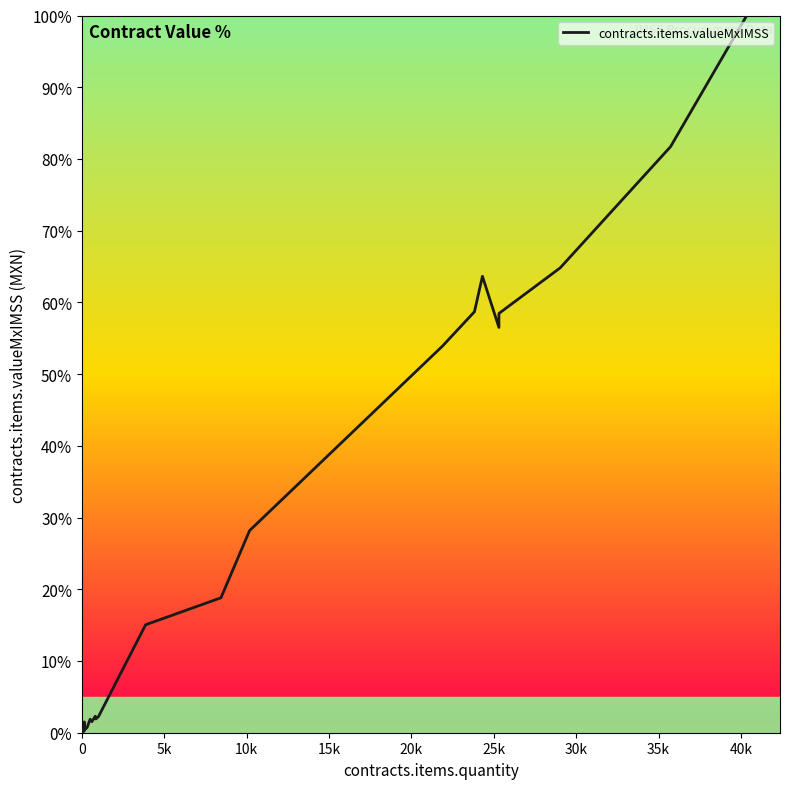

Count the number of categories in the chart.

40